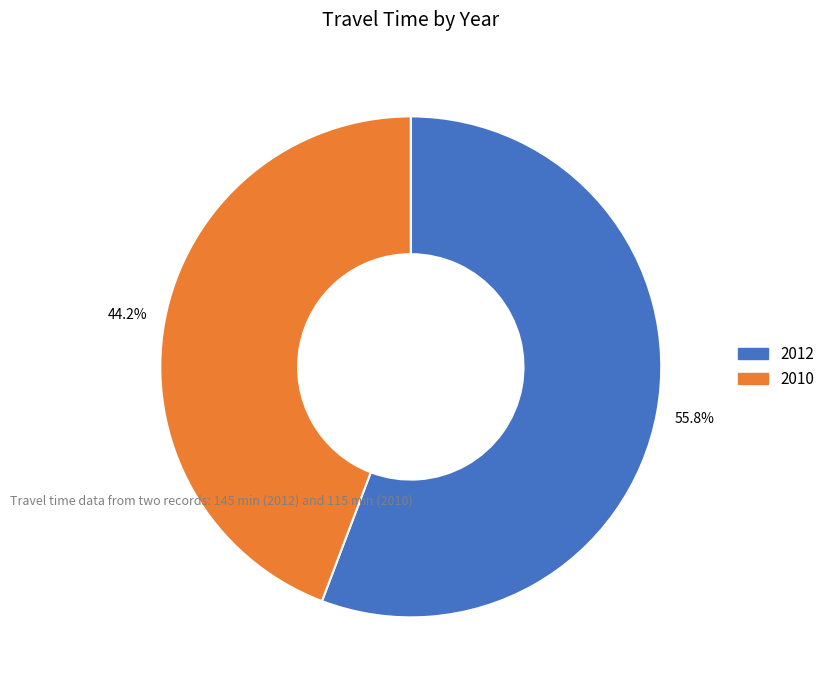

Which category has the smallest portion of the pie?

2010